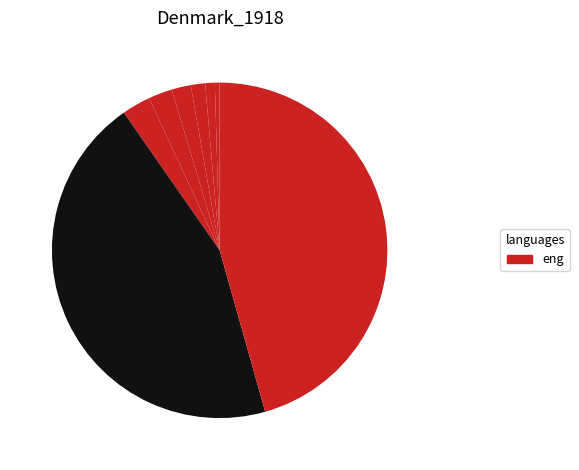

Count the number of slices in the pie.

8